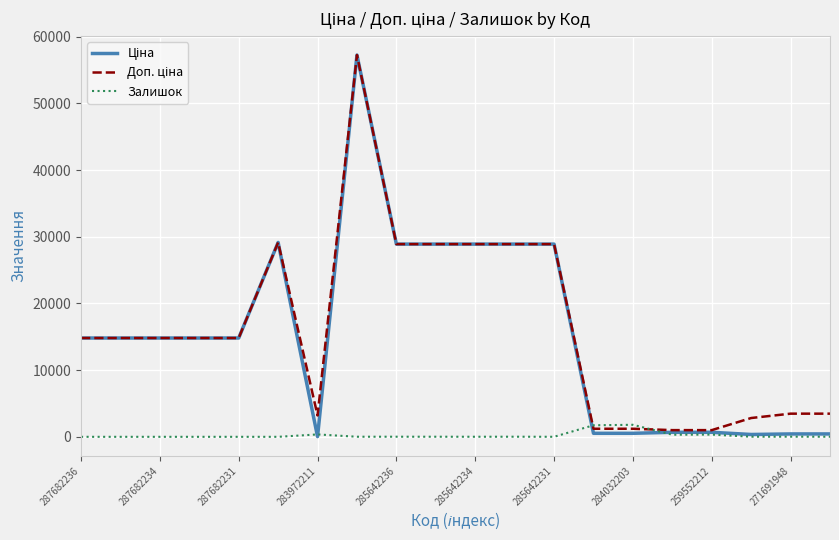

What is the maximum value shown in the chart?

57258.0